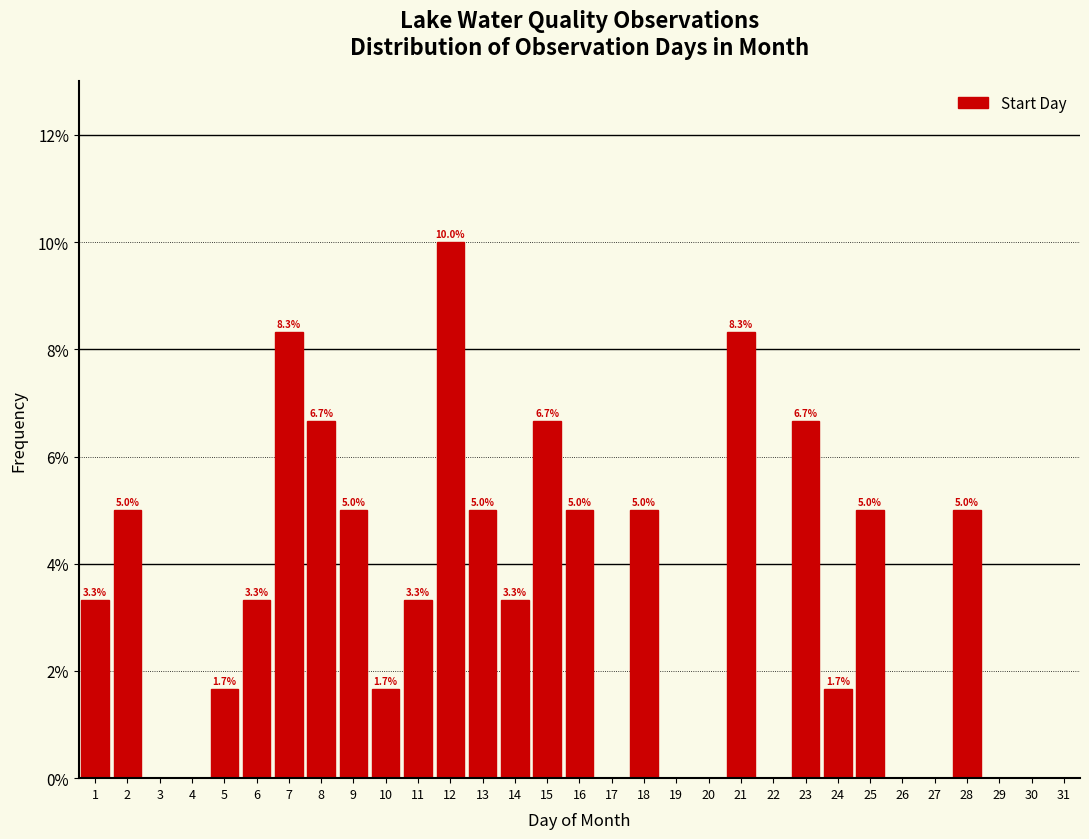

Which range on the x-axis has the tallest bar?

11.5 to 12.5